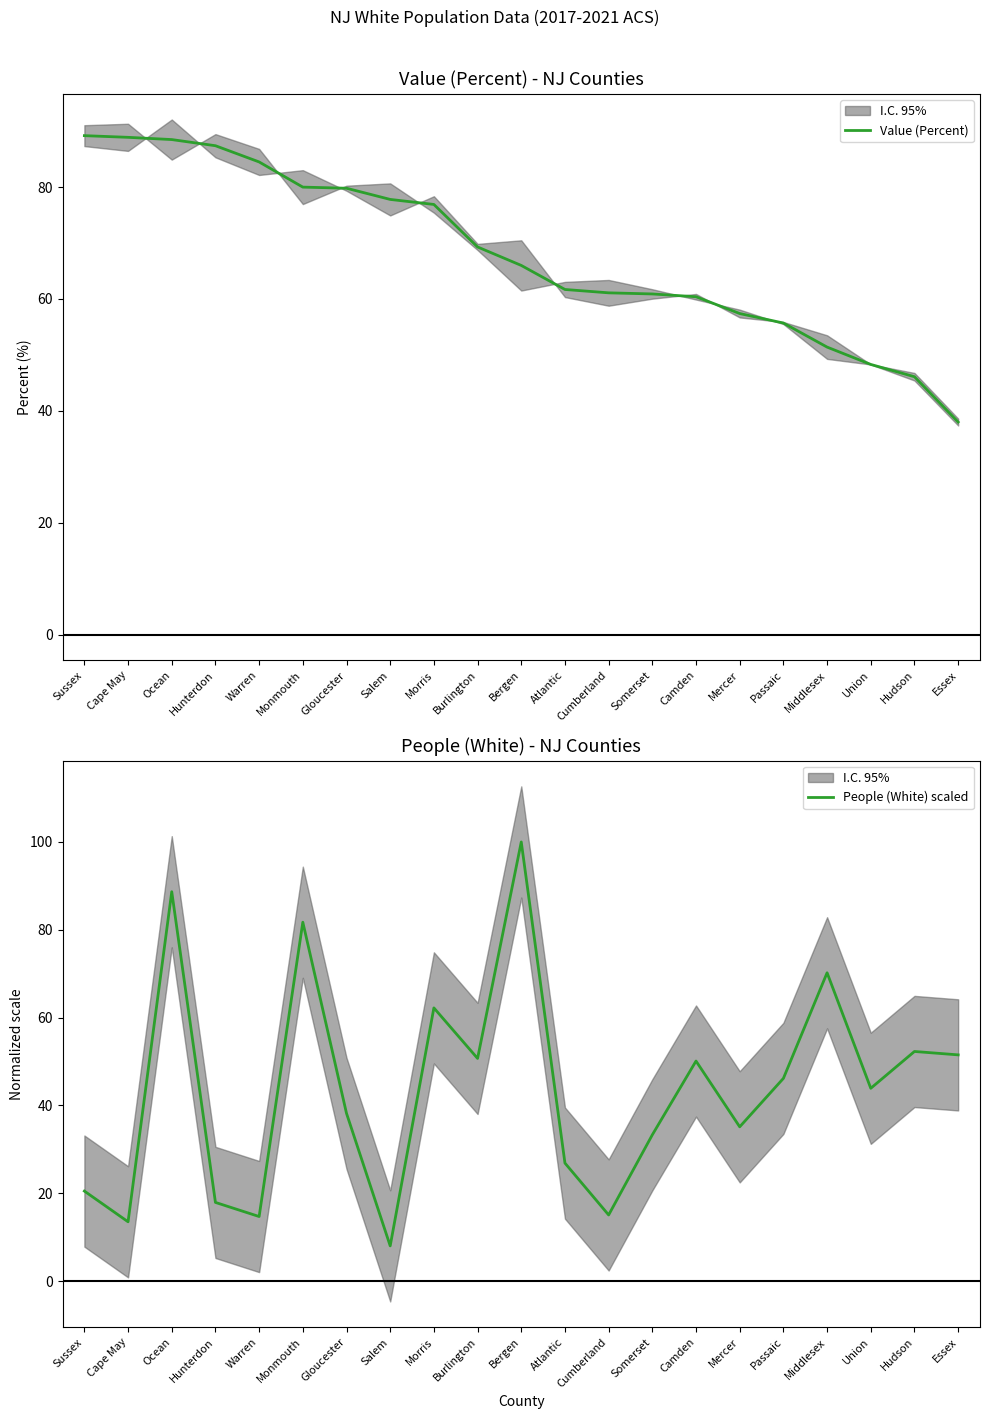

The value of People (White) scaled at Middlesex is 70.2. True or false?

True